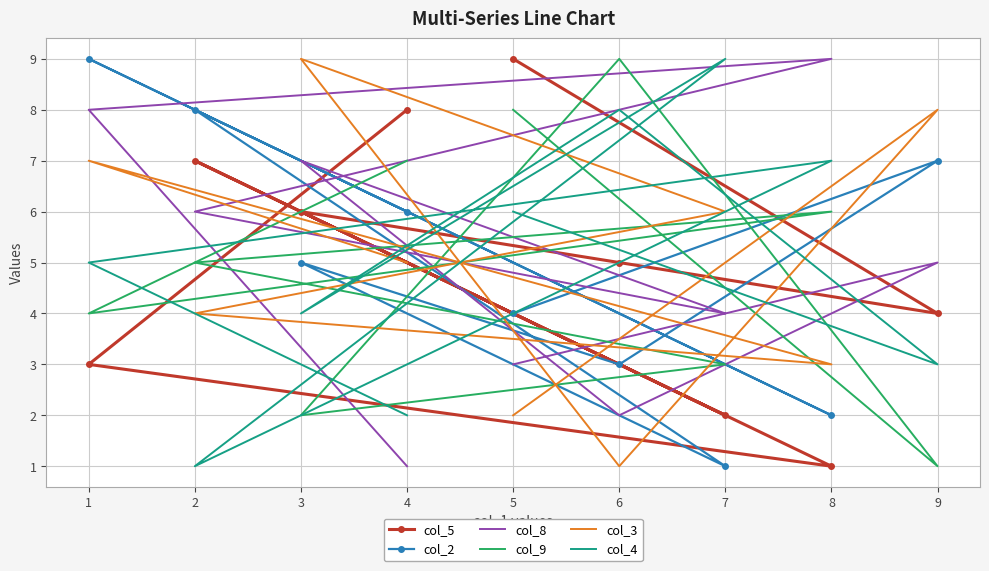

At which label does col_3 reach its peak?

3